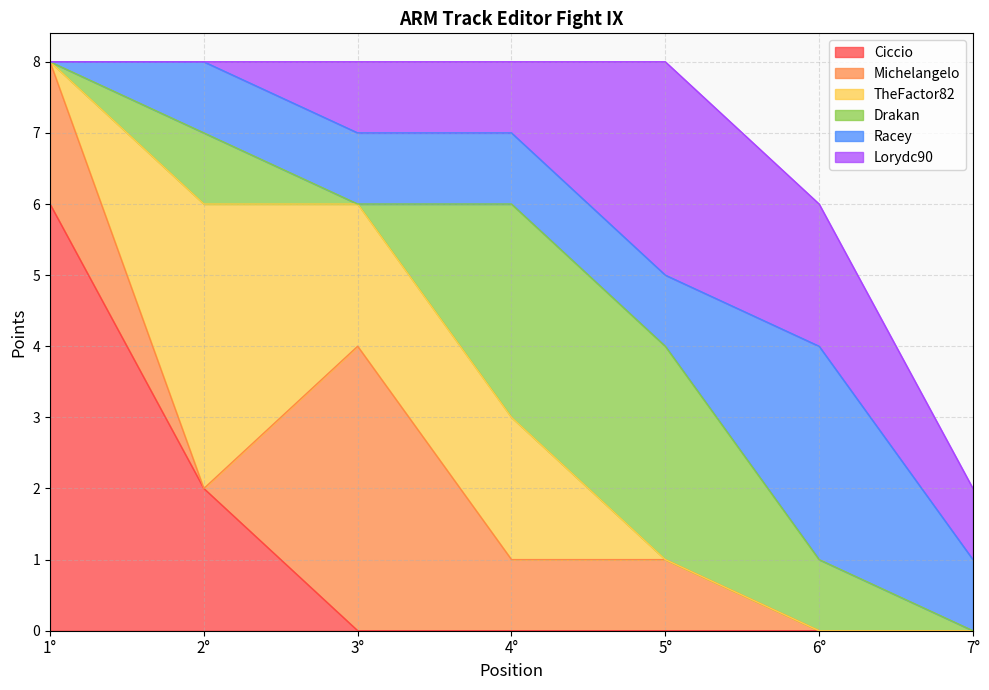

At how many categories does at least one series exceed 1?

6